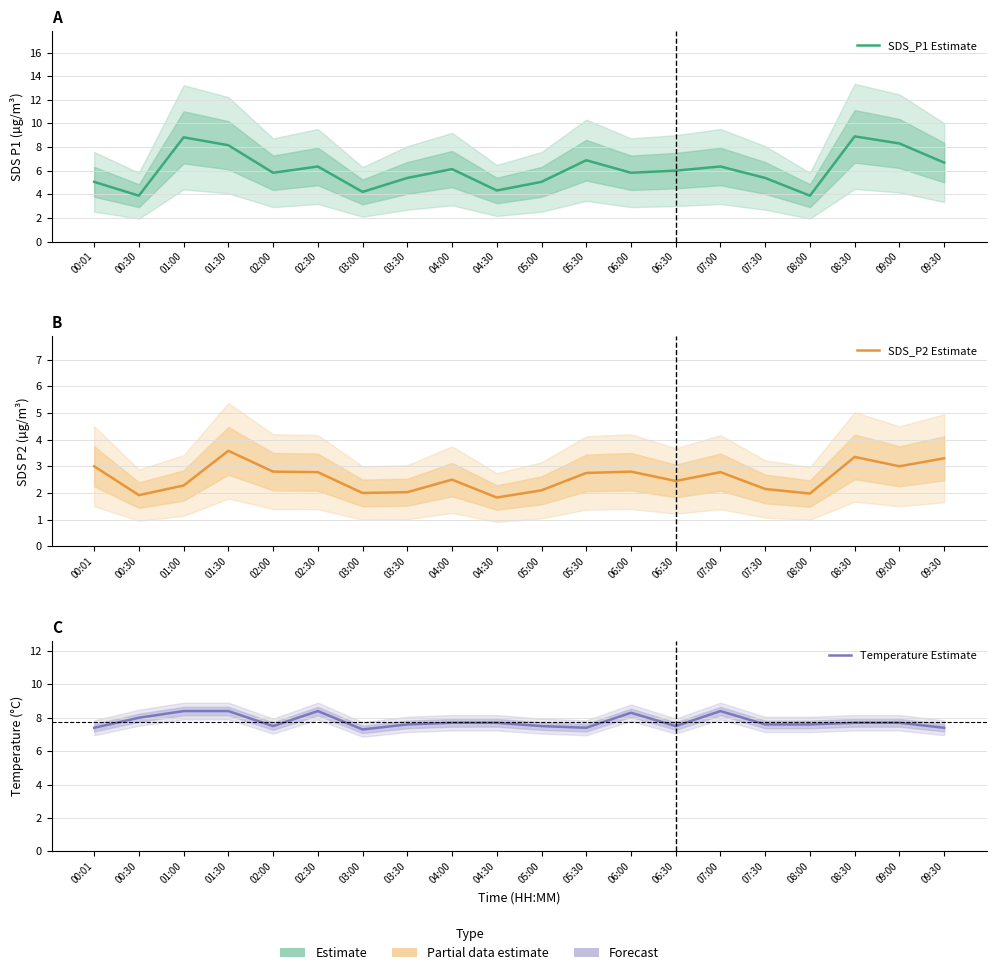

Reading right to left, what are all the values shown in this chart?

SDS_P1 Estimate: 6.7	8.3	8.9	3.9	5.4	6.3	6.0	5.8	6.9	5.0	4.3	6.1	5.4	4.2	6.3	5.8	8.2	8.8	3.9	5.0
SDS_P2 Estimate: 3.3	3.0	3.4	2.0	2.1	2.8	2.5	2.8	2.8	2.1	1.8	2.5	2.0	2.0	2.8	2.8	3.6	2.3	1.9	3.0
Temperature Estimate: 7.4	7.7	7.7	7.6	7.6	8.4	7.5	8.3	7.4	7.5	7.7	7.7	7.6	7.3	8.4	7.5	8.4	8.4	8.0	7.4